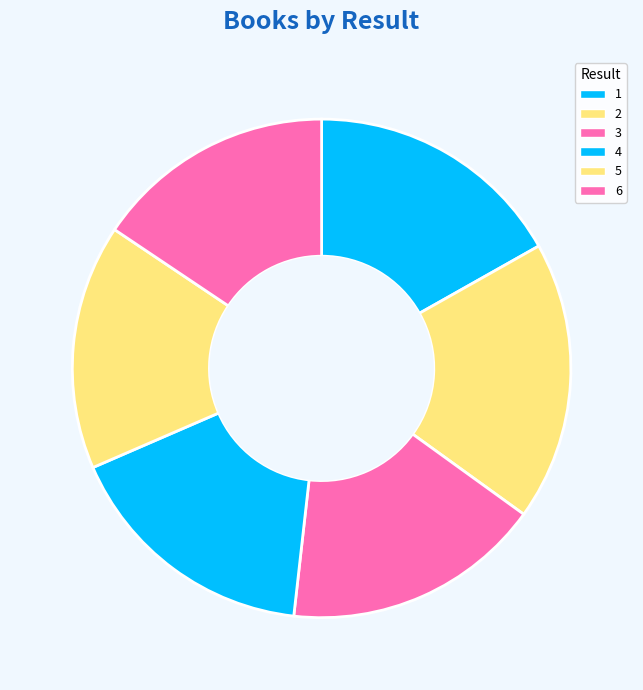

What is the smallest slice in the pie chart?

6